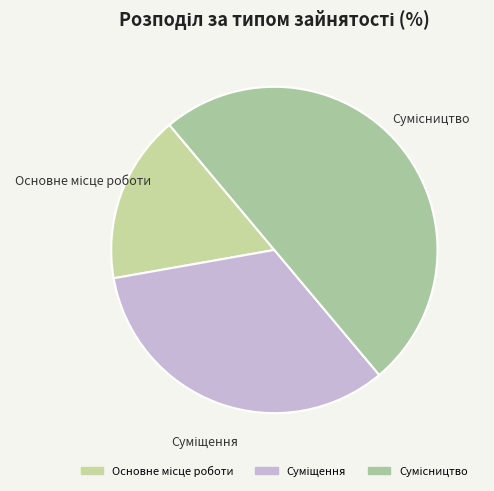

Do Сумісництво and Основне місце роботи together represent more than half of the pie?

Yes